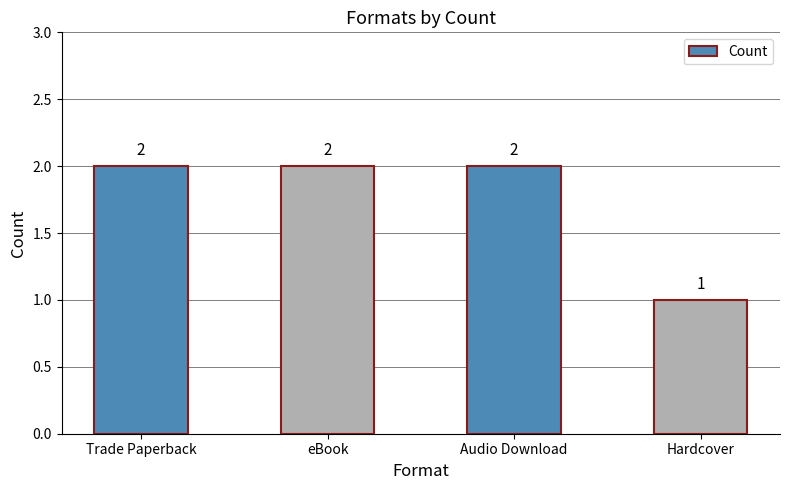

What position from the left is Audio Download?

3